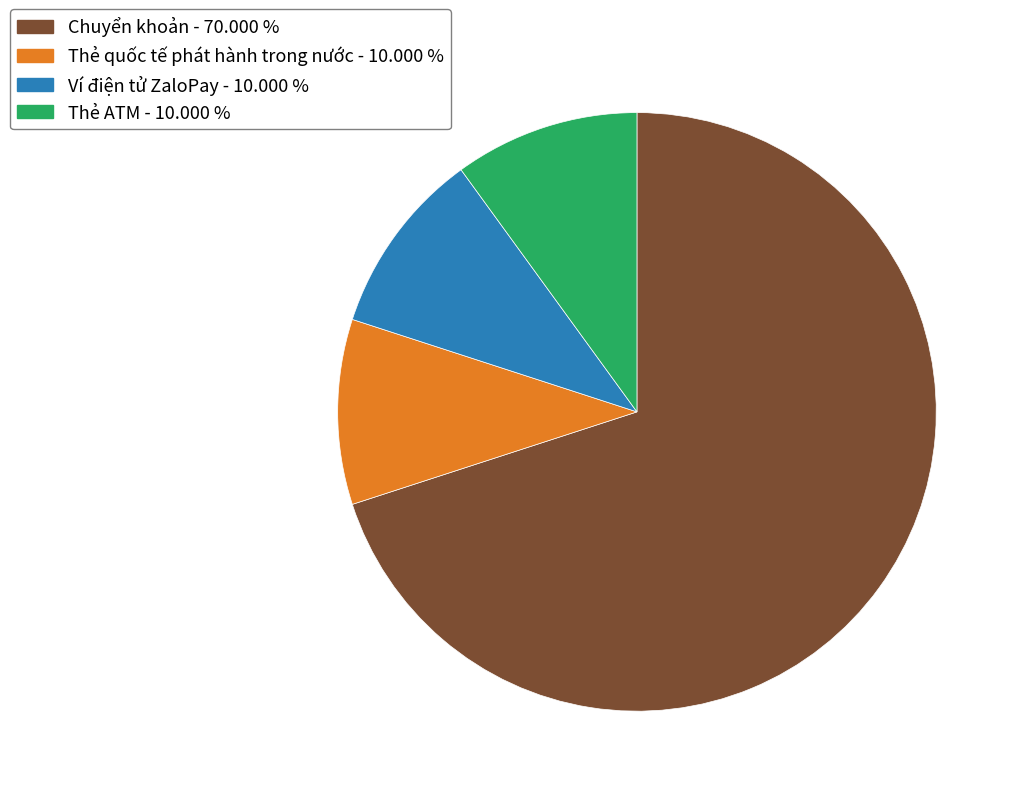

What is the largest slice in the pie chart?

Chuyển khoản